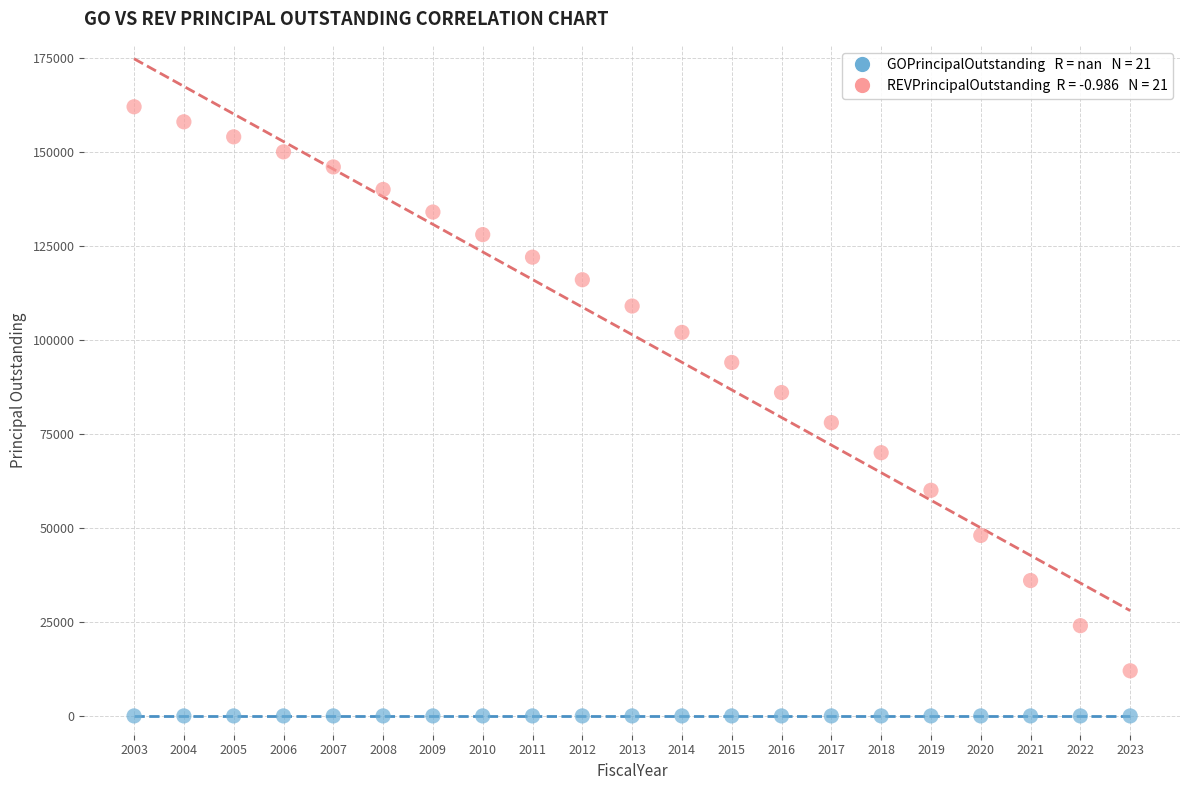

Across all series, what Y value is closest to 81000?

78000